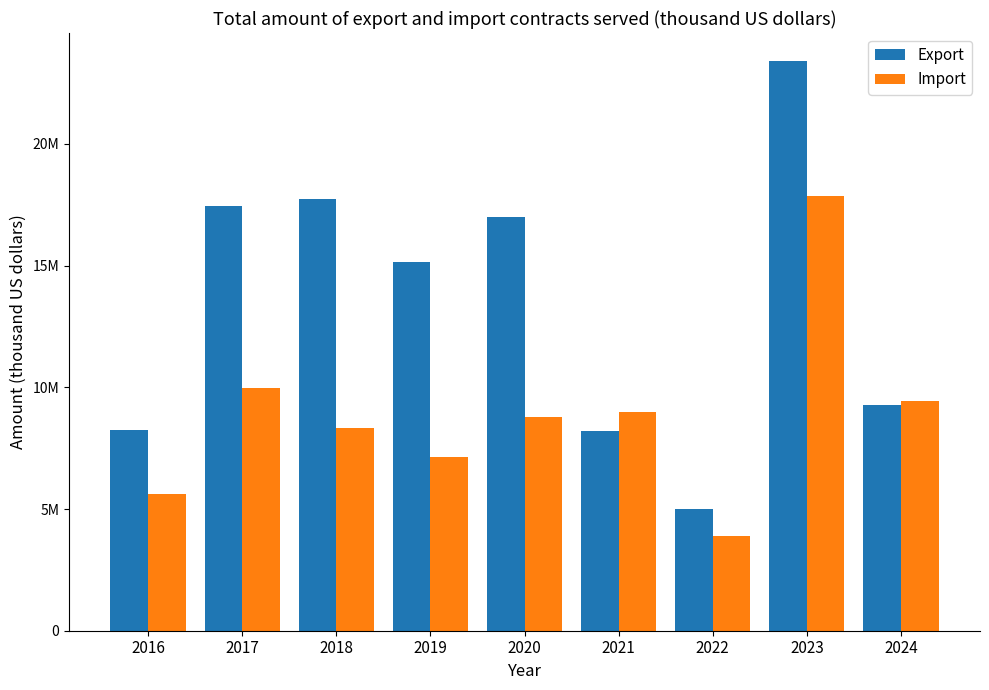

At which category is the sum across all series the highest?

2023